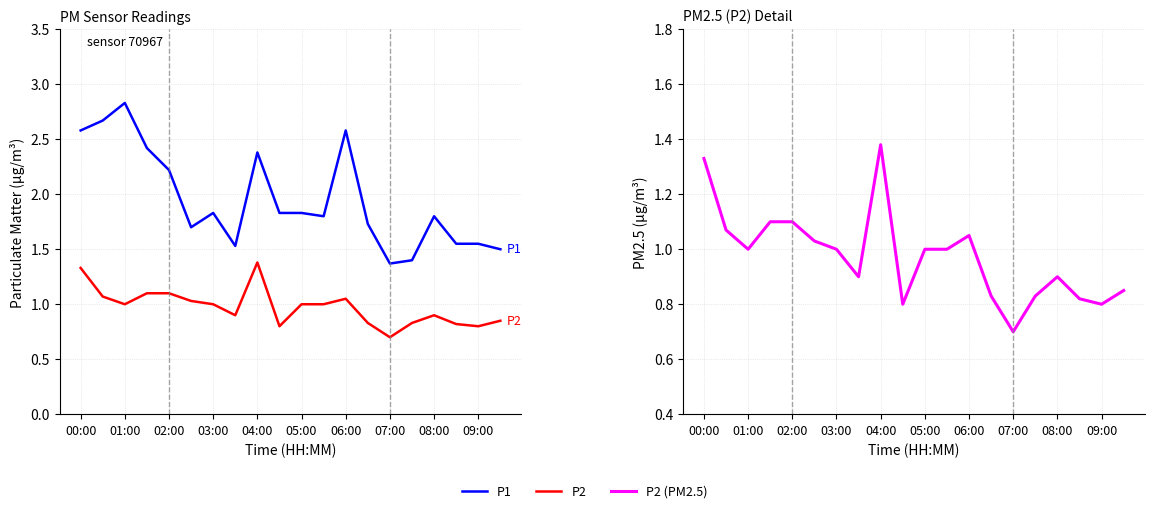

How many distinct data groups are displayed?

3